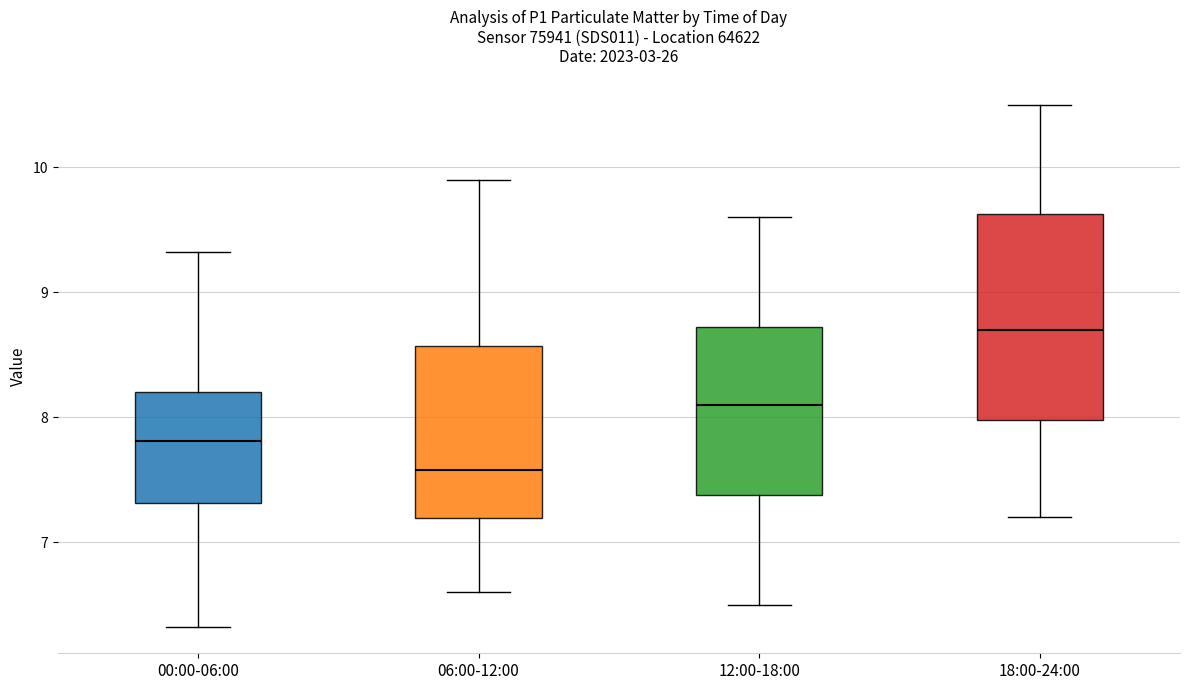

Where does the upper whisker of the box for 18:00-24:00 end on the y-axis? The values are not printed on the chart, so give them approximately, as read against the axis.

10.5